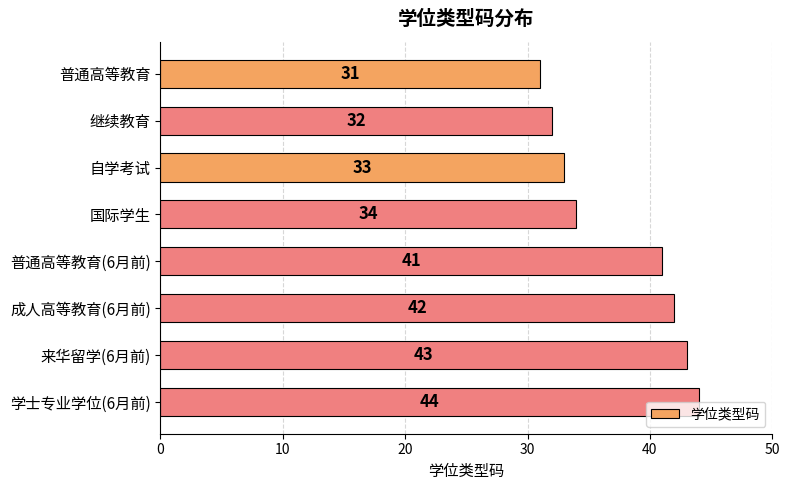

Rank the categories by value from lowest to highest.

普通高等教育, 继续教育, 自学考试, 国际学生, 普通高等教育(6月前), 成人高等教育(6月前), 来华留学(6月前), 学士专业学位(6月前)